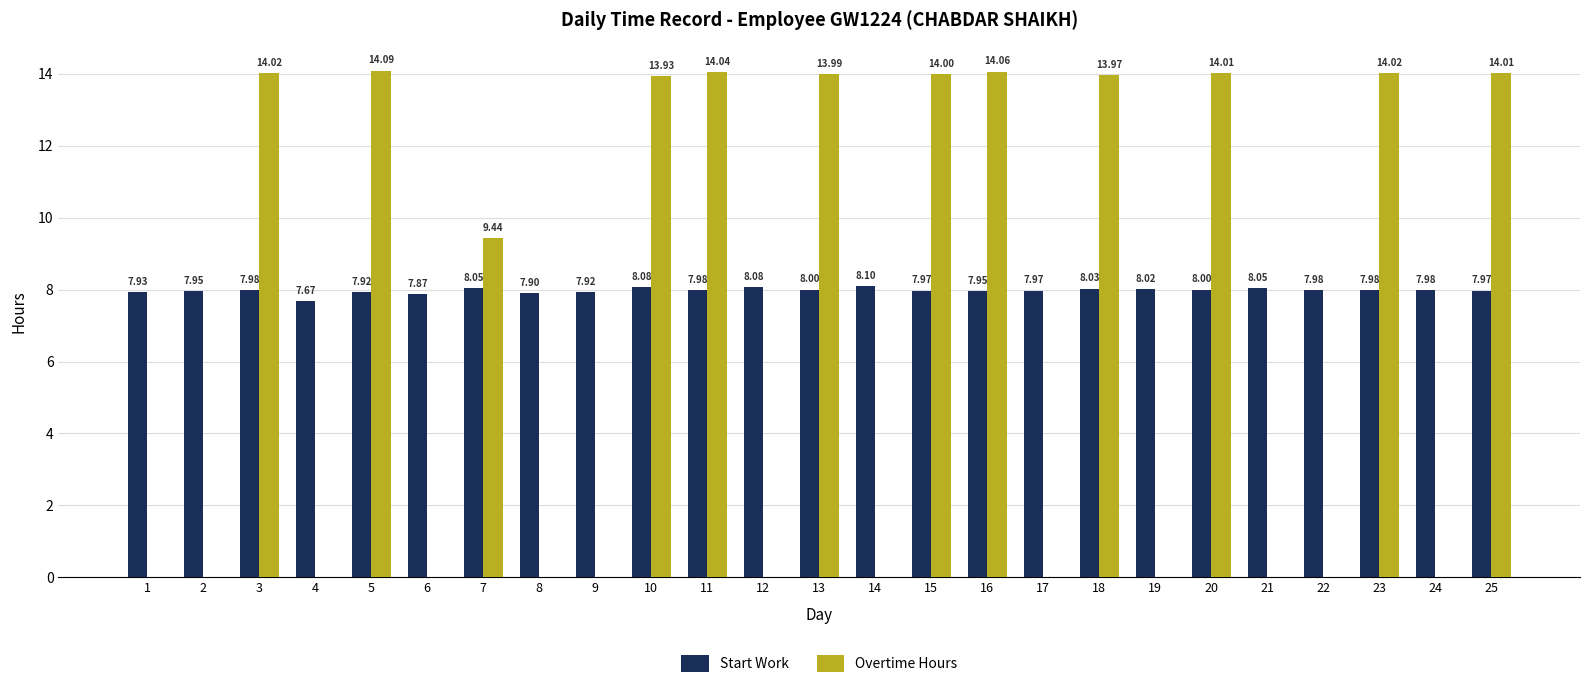

What is the sum of all Overtime Hours values?

163.6